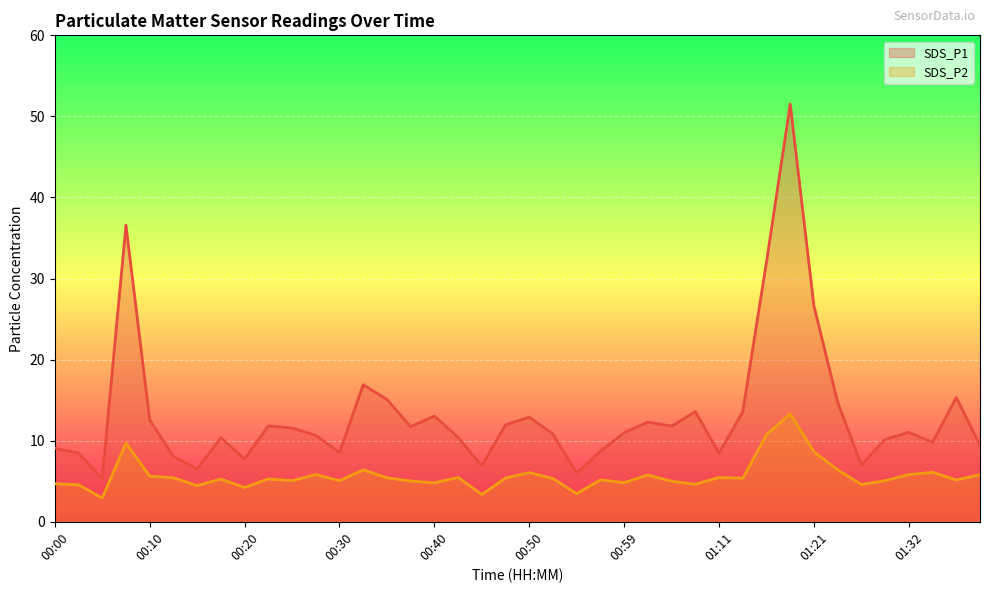

Reading left to right, what are all the values shown in this chart?

SDS_P1 line: 9.1	8.5	5.3	36.6	12.6	8.1	6.5	10.4	7.7	11.8	11.6	10.7	8.5	16.9	15.1	11.7	13.0	10.4	6.9	12.0	12.9	10.8	6.0	8.7	11.0	12.3	11.8	13.6	8.5	13.6	32.0	51.5	26.6	14.7	7.0	10.2	11.0	9.8	15.3	9.4
SDS_P2 line: 4.7	4.6	2.9	9.7	5.6	5.4	4.5	5.3	4.2	5.3	5.1	5.8	5.1	6.4	5.4	5.0	4.8	5.5	3.4	5.4	6.1	5.3	3.5	5.2	4.8	5.8	5.0	4.6	5.5	5.4	10.7	13.3	8.6	6.4	4.6	5.1	5.8	6.1	5.2	5.8